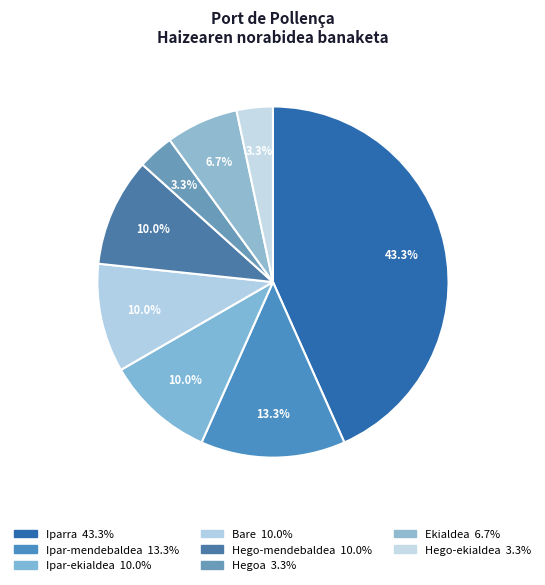

Rank the categories by value from lowest to highest.

Hegoa, Hego-ekialdea, Ekialdea, Ipar-ekialdea, Bare, Hego-mendebaldea, Ipar-mendebaldea, Iparra